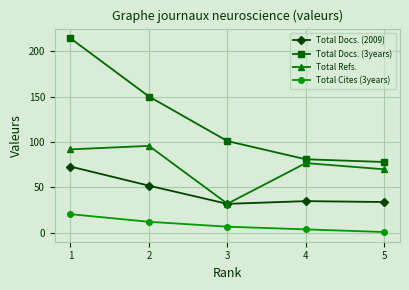

How many data points in Total Refs. are less than 76?

2